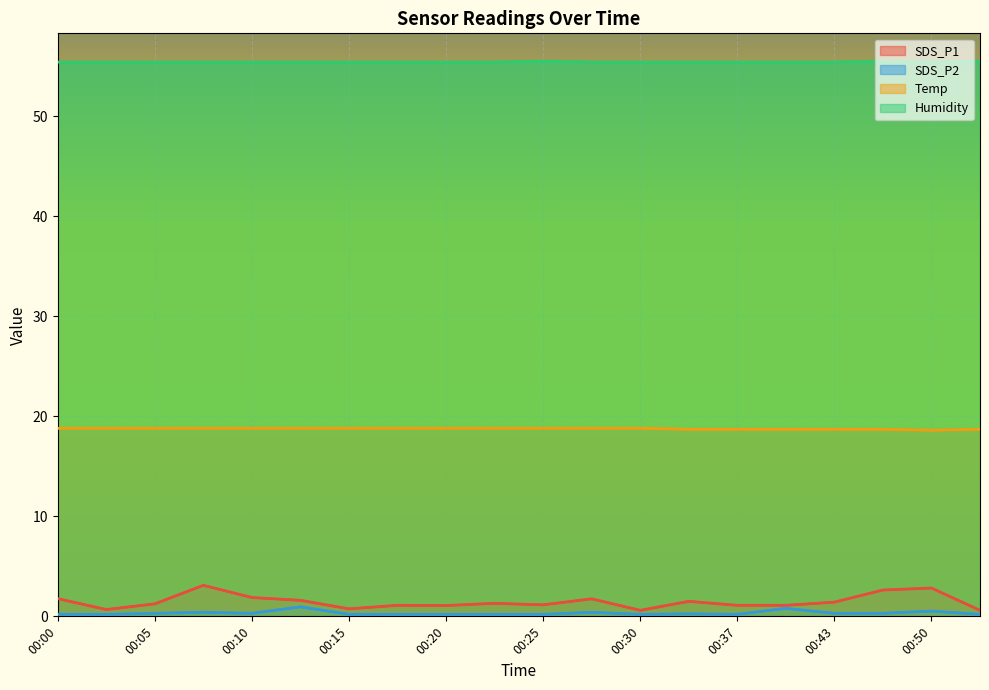

Reading left to right, extract all data points from this chart.

SDS_P1: 00:00=1.8	00:03=0.7	00:05=1.2	00:08=3.1	00:10=1.9	00:13=1.6	00:15=0.8	00:17=1.1	00:20=1.1	00:22=1.3	00:25=1.1	00:27=1.8	00:30=0.6	00:35=1.5	00:37=1.1	00:40=1.1	00:43=1.4	00:48=2.6	00:50=2.8	00:53=0.6
SDS_P2: 00:00=0.2	00:03=0.2	00:05=0.3	00:08=0.4	00:10=0.3	00:13=0.9	00:15=0.2	00:17=0.2	00:20=0.2	00:22=0.2	00:25=0.2	00:27=0.4	00:30=0.2	00:35=0.2	00:37=0.2	00:40=0.8	00:43=0.3	00:48=0.3	00:50=0.5	00:53=0.2
Temp: 00:00=18.8	00:03=18.8	00:05=18.8	00:08=18.8	00:10=18.8	00:13=18.8	00:15=18.8	00:17=18.8	00:20=18.8	00:22=18.8	00:25=18.8	00:27=18.8	00:30=18.8	00:35=18.7	00:37=18.7	00:40=18.7	00:43=18.7	00:48=18.7	00:50=18.6	00:53=18.7
Humidity: 00:00=55.4	00:03=55.4	00:05=55.4	00:08=55.4	00:10=55.4	00:13=55.4	00:15=55.4	00:17=55.4	00:20=55.4	00:22=55.4	00:25=55.5	00:27=55.4	00:30=55.4	00:35=55.4	00:37=55.4	00:40=55.4	00:43=55.4	00:48=55.5	00:50=55.4	00:53=55.5